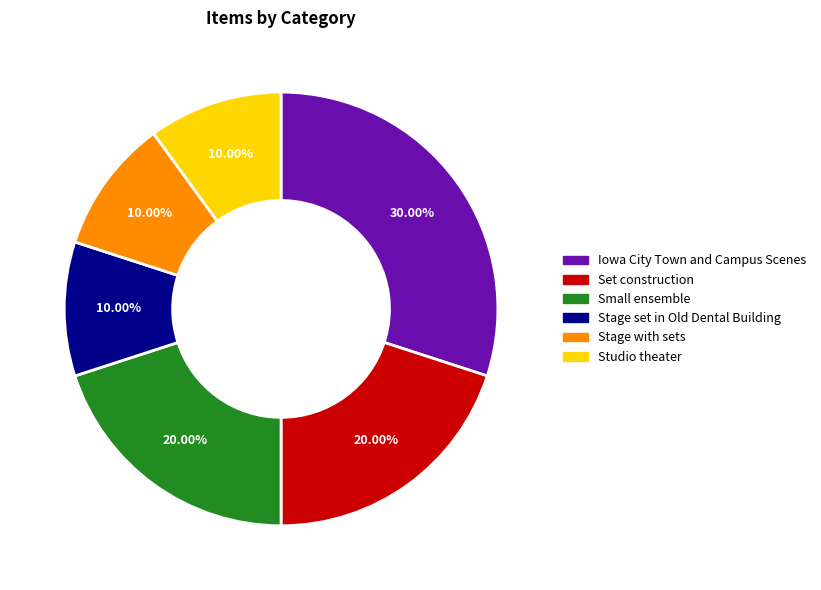

What percentage do Stage set in Old Dental Building and Studio theater together represent?

20.0%